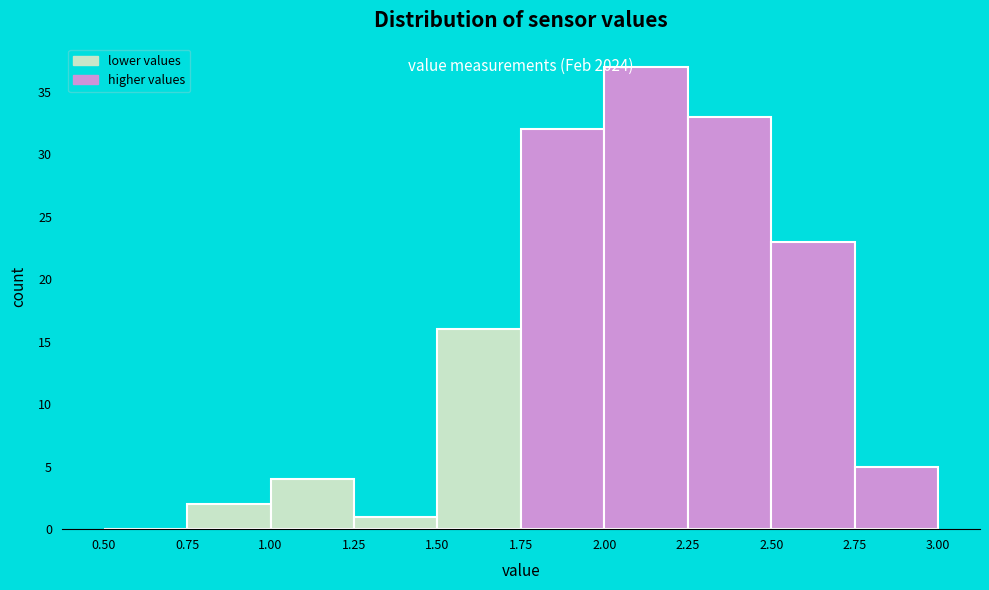

Which range on the x-axis has the tallest bar?

2.00 to 2.25